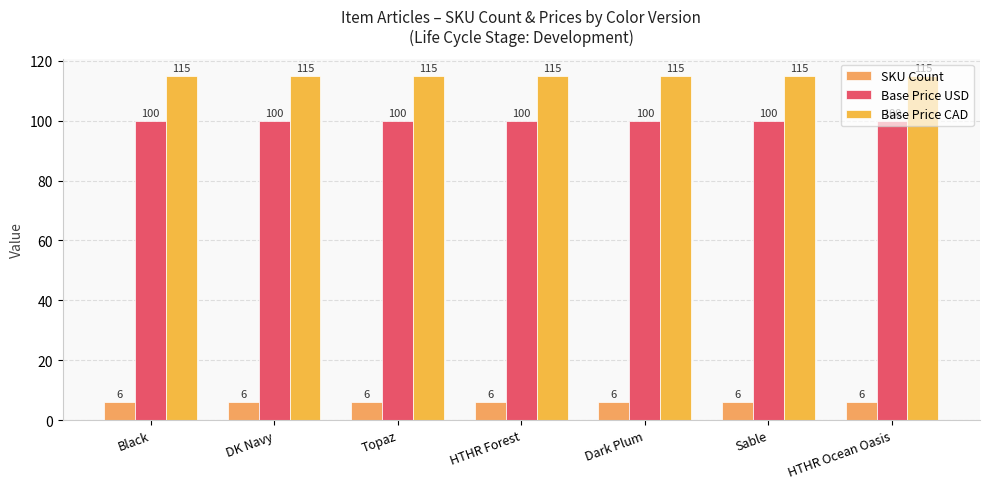

How many groups of bars are there?

7